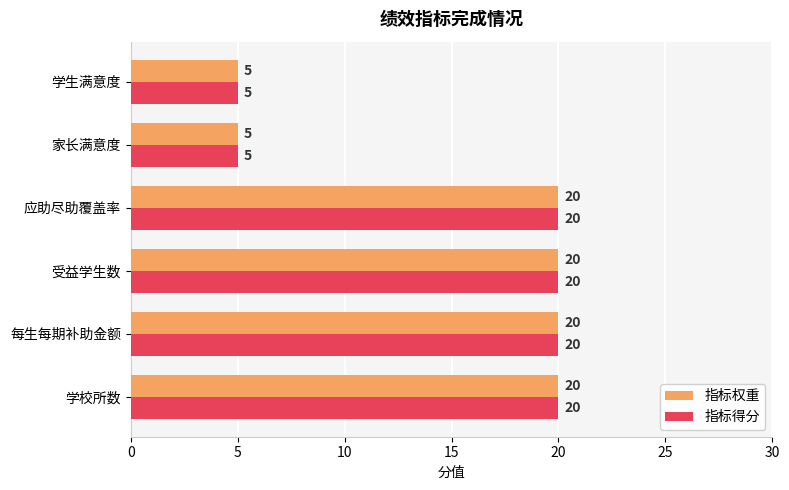

What is the approximate value of 指标得分 at 学校所数, to the nearest 10?

20